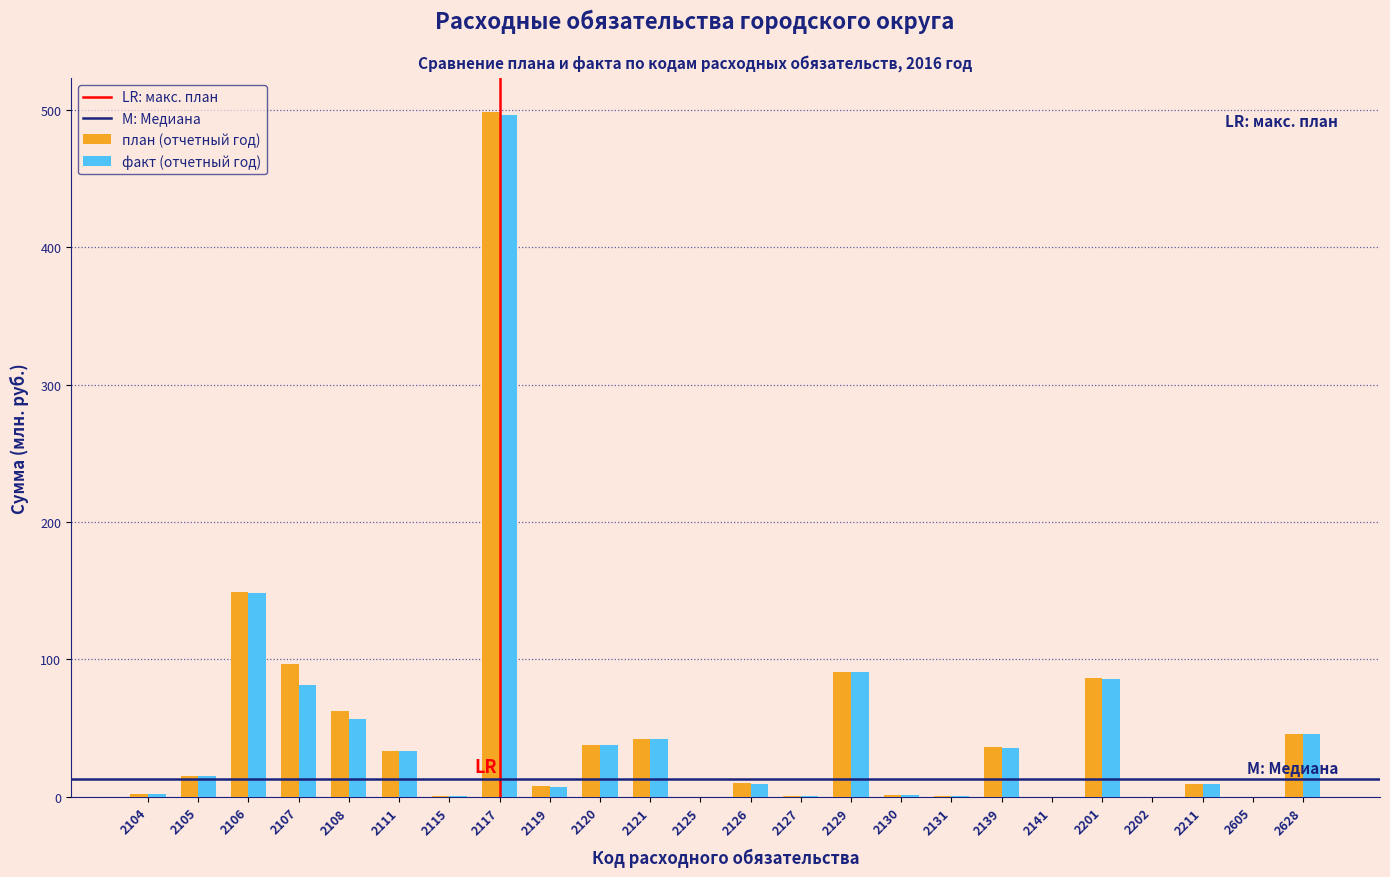

What is the sum of the план (отчетный год) values at 2107 and 2201?

182.9